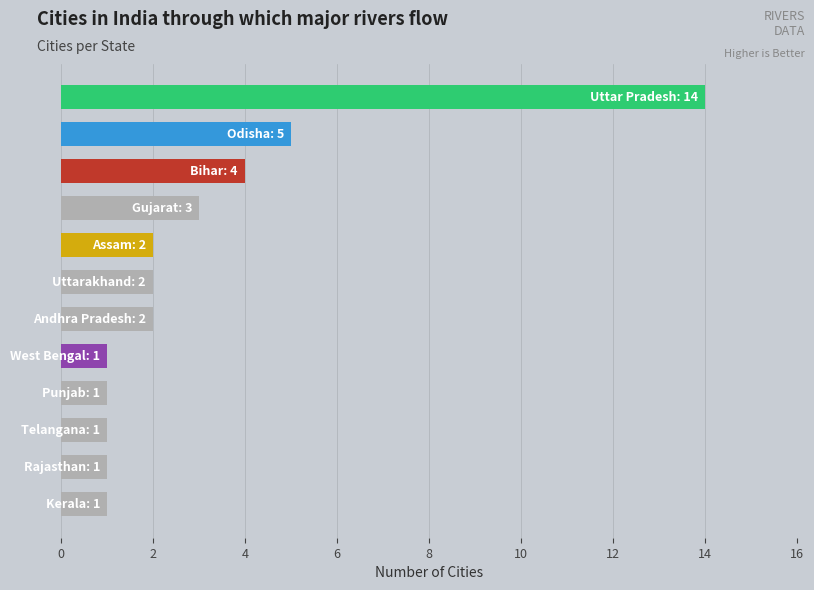

Are the bars grouped side by side (vs. stacked)?

No